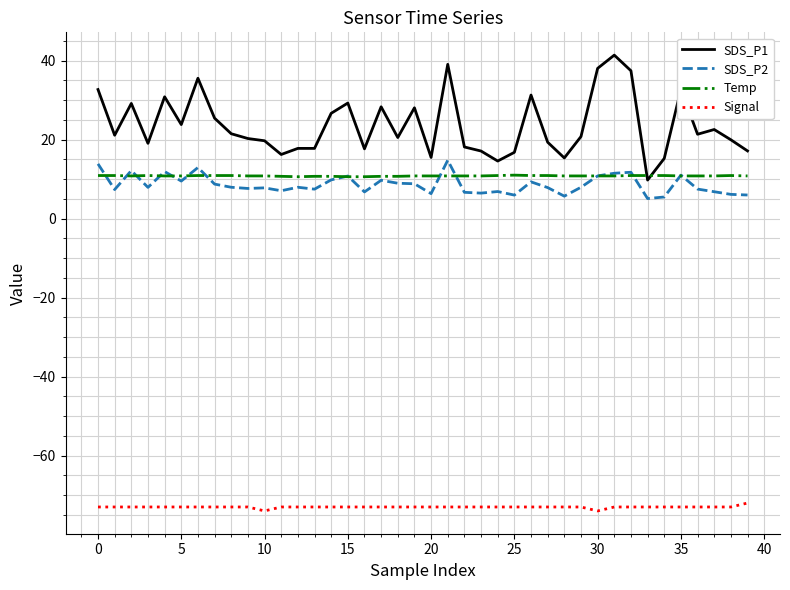

How many distinct data groups are displayed?

4